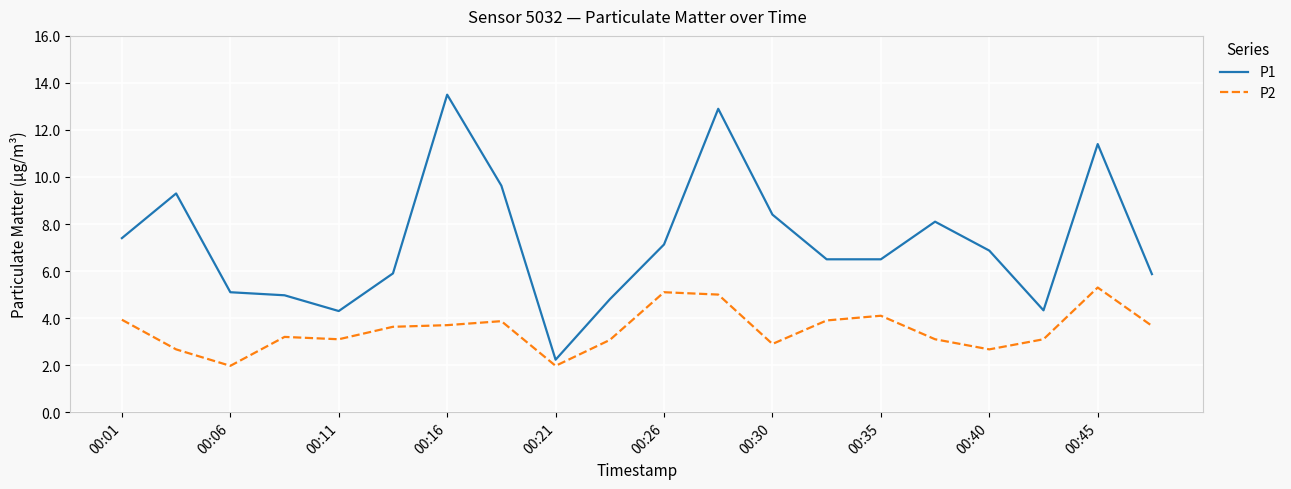

What is the greatest value displayed?

13.5